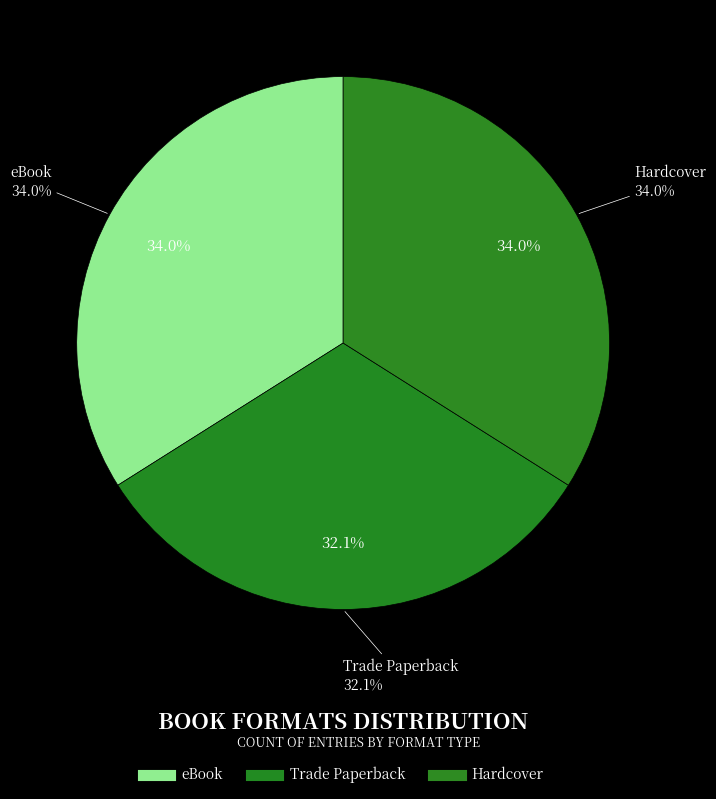

Which category has the biggest portion of the pie?

eBook